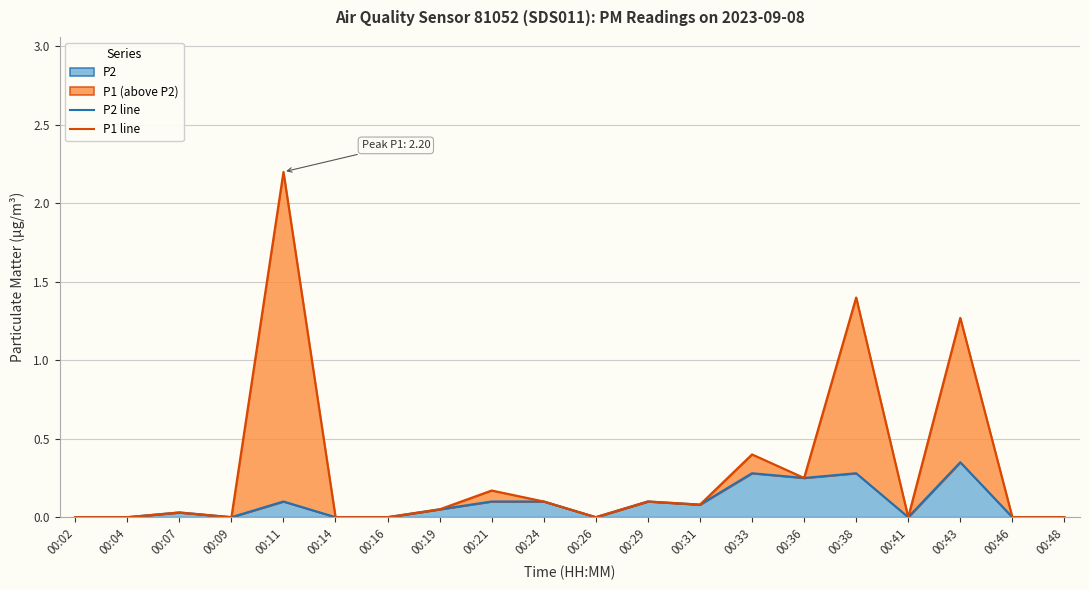

Rank the series by their maximum value, from highest to lowest.

P1 line, P2 line